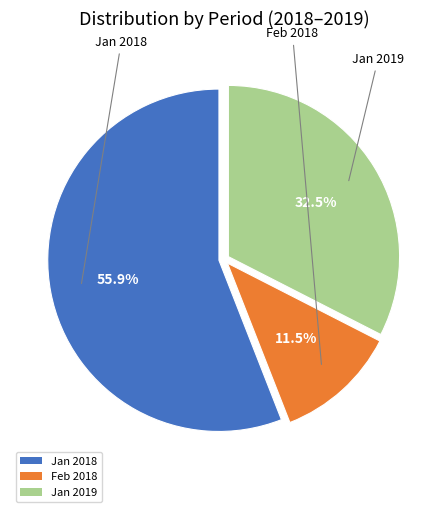

Does any single category account for the majority?

Yes